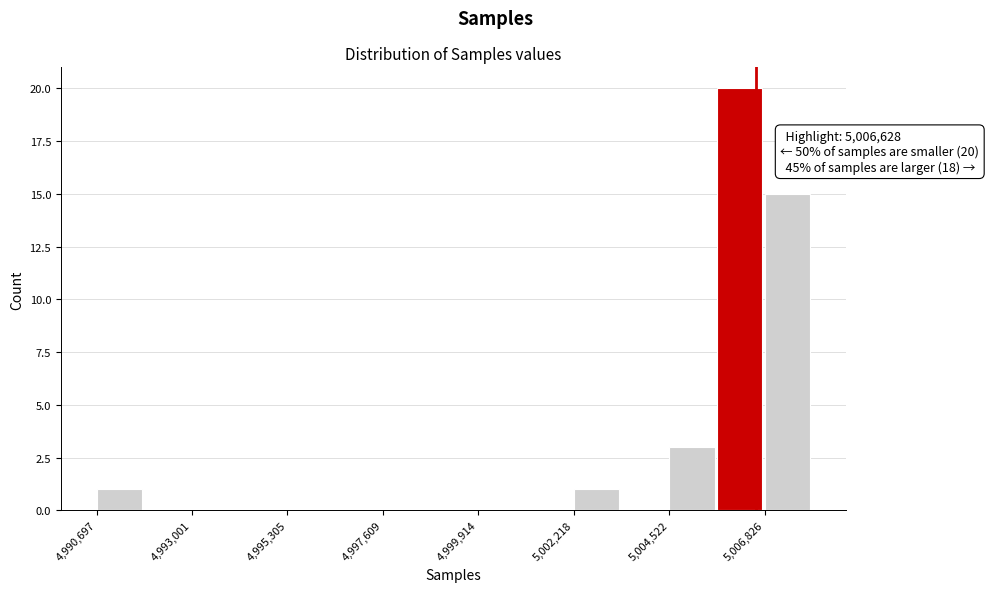

Around what value on the x-axis is the tallest bar? Give the approximate position of its centre, as read against the axis.

5006000